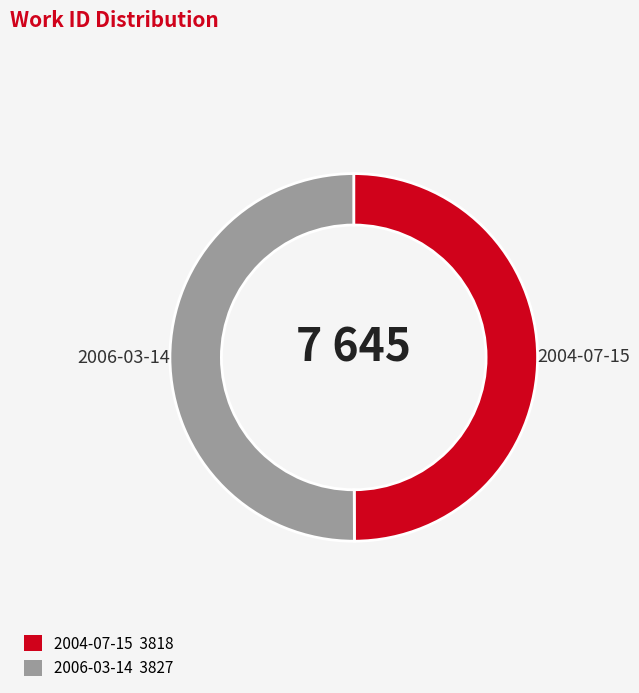

Approximately how many times larger is the value at 2006-03-14 compared to 2004-07-15?

1.0